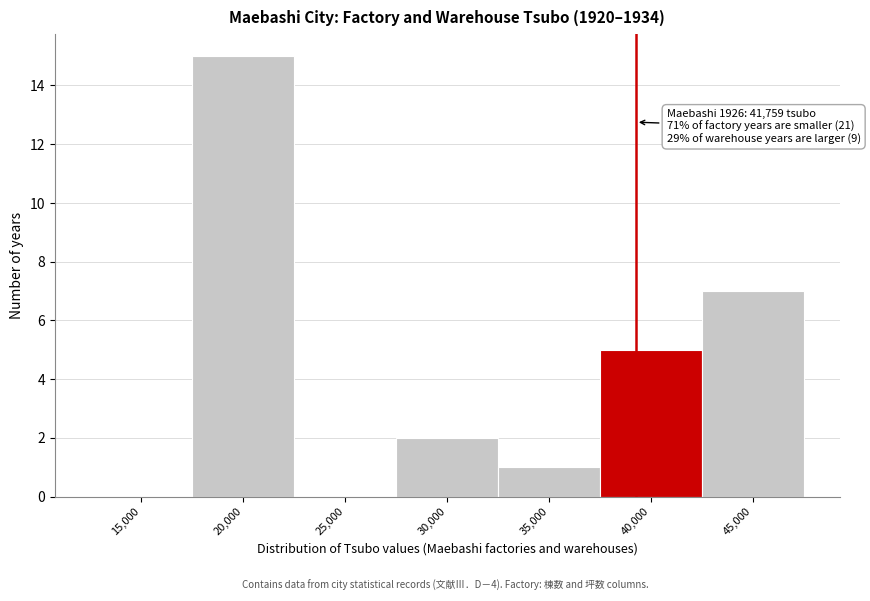

Reading right to left, extract all data points from this chart.

45,000=7	40,000=5	35,000=1	30,000=2	25,000=0	20,000=15	15,000=0